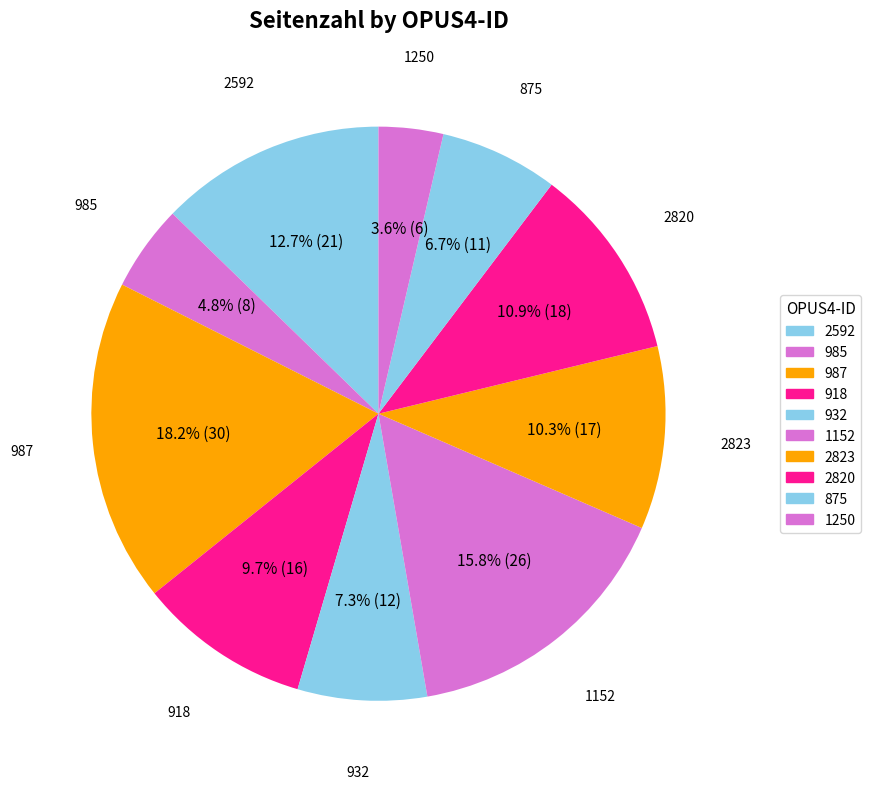

What percentage do 2823 and 1250 together represent?

13.9%